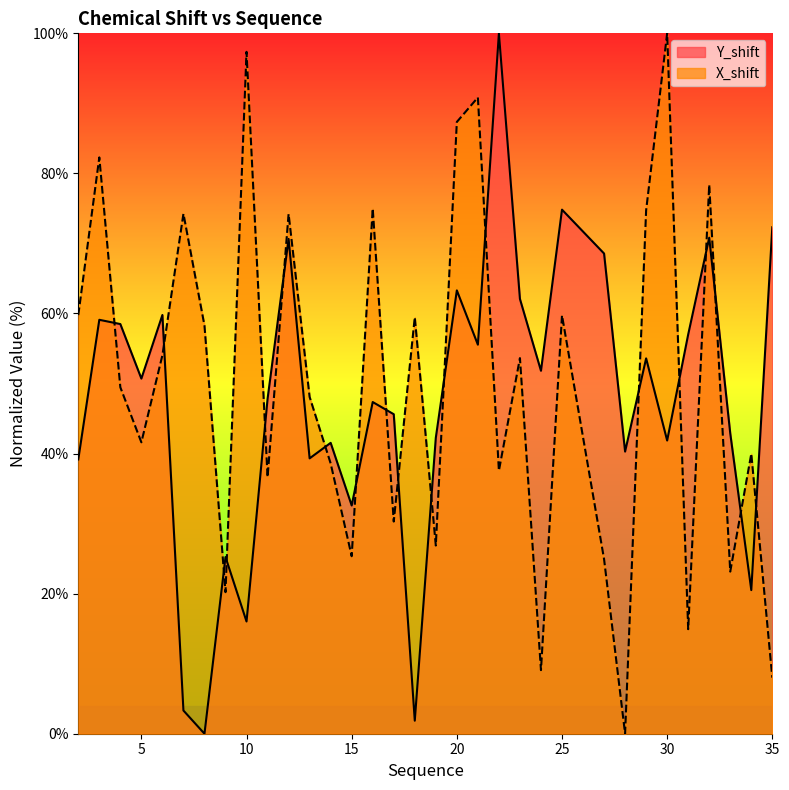

Which category has the lowest value in the X_shift series?

28